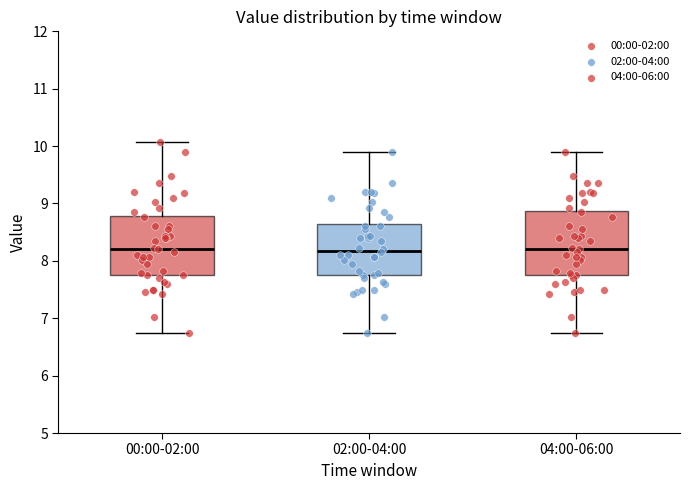

Reading left to right, read every box against the y-axis: the position of its median line, the range the box covers, and the ends of its whiskers. The values are not printed on the chart, so give them approximately, as read against the axis.

00:00-02:00: median 8.2, box 7.8 to 8.8, whiskers 6.8 to 10.1
02:00-04:00: median 8.2, box 7.8 to 8.6, whiskers 6.8 to 9.9
04:00-06:00: median 8.2, box 7.8 to 8.9, whiskers 6.8 to 9.9